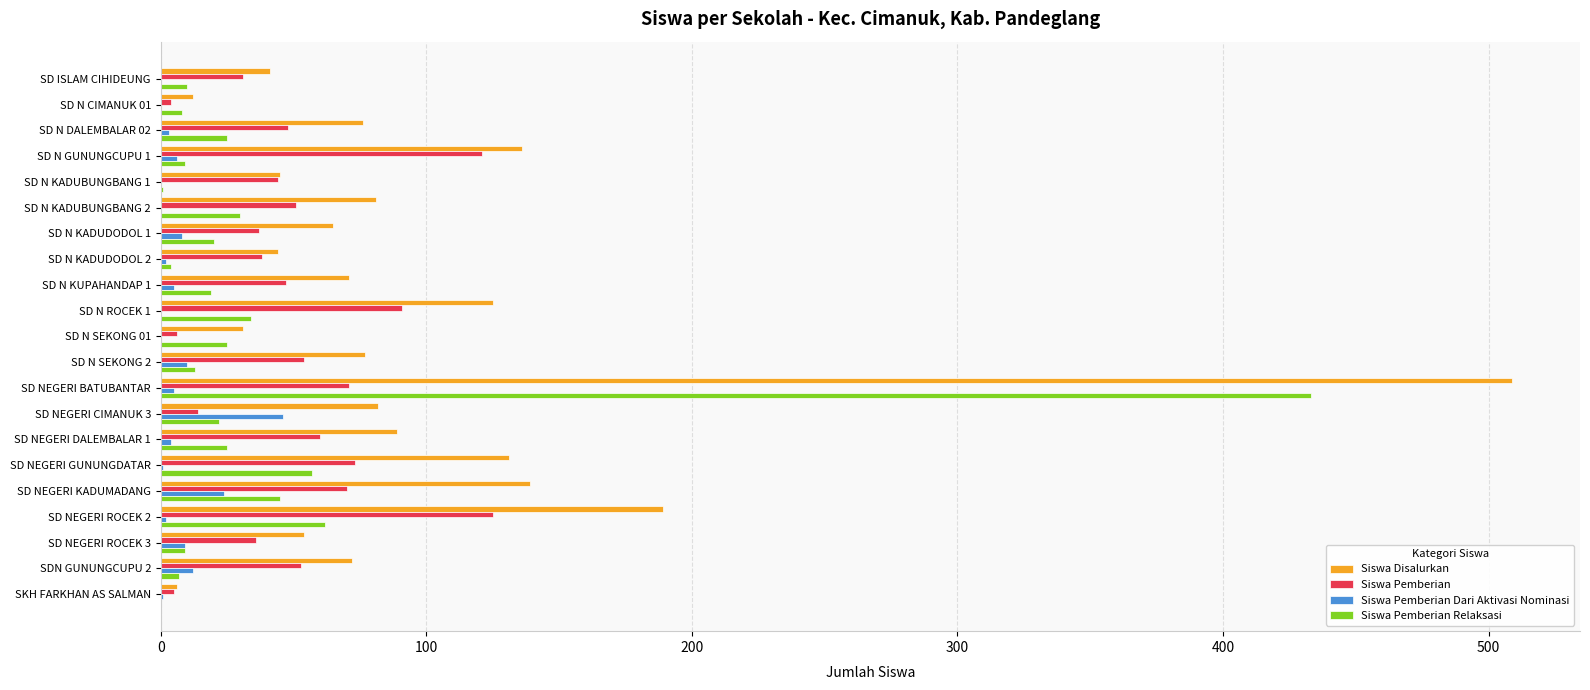

The value of Siswa Pemberian Relaksasi at SD N KUPAHANDAP 1 is 19. True or false?

True